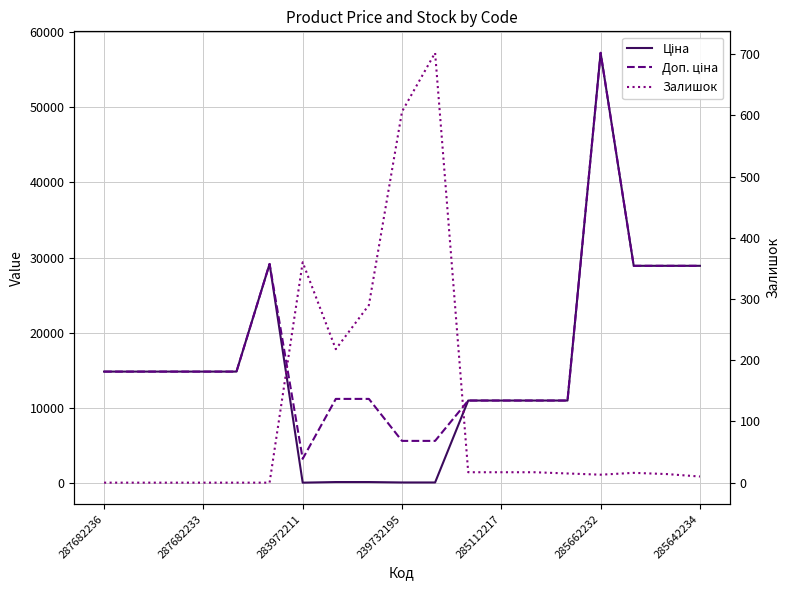

At how many categories does at least one series exceed 6185?

16